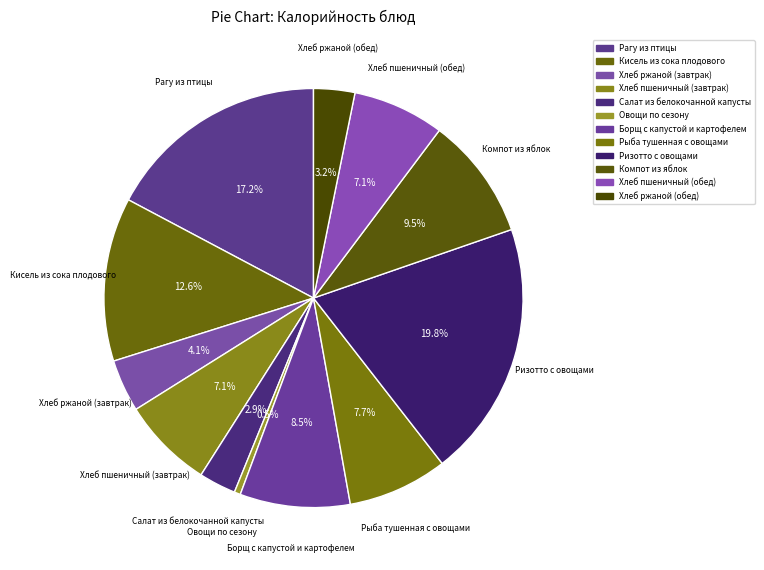

Which category has the biggest portion of the pie?

Ризотто с овощами